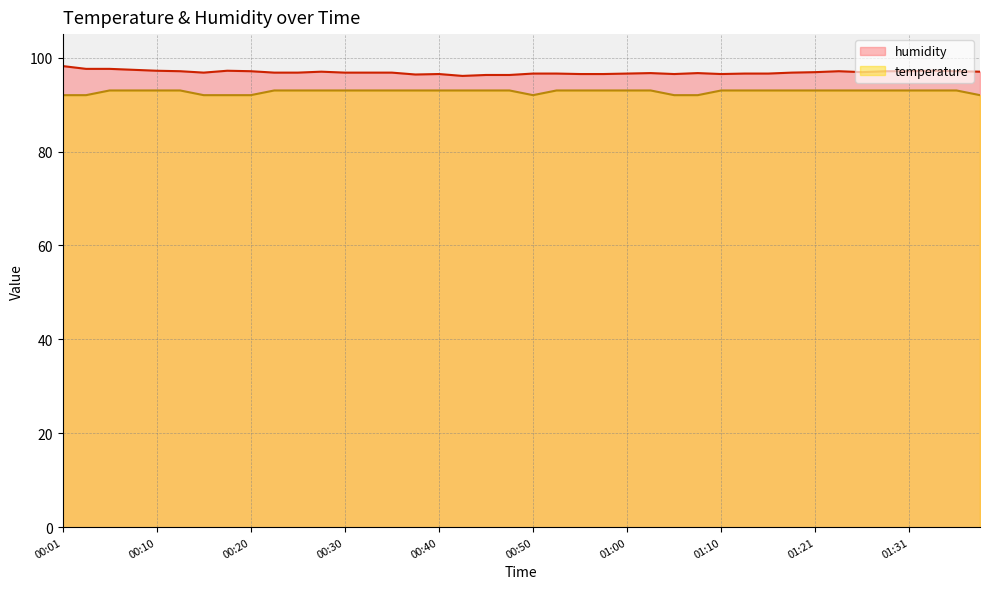

True or false: temperature and humidity cross at least once.

False